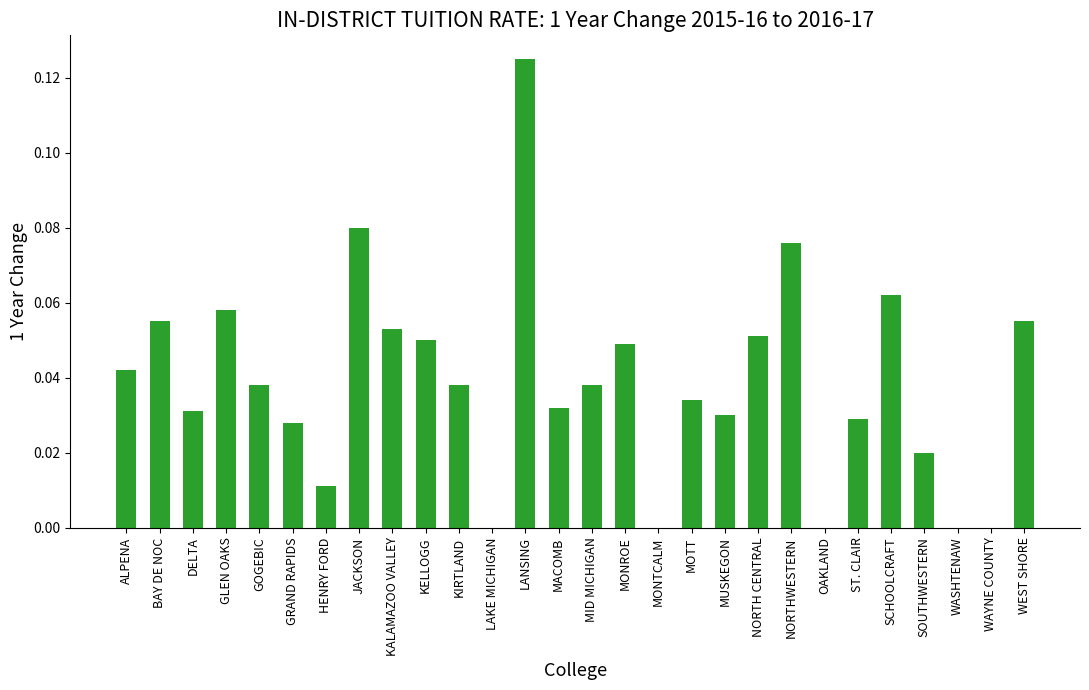

Which has a higher value, DELTA or MONTCALM?

DELTA